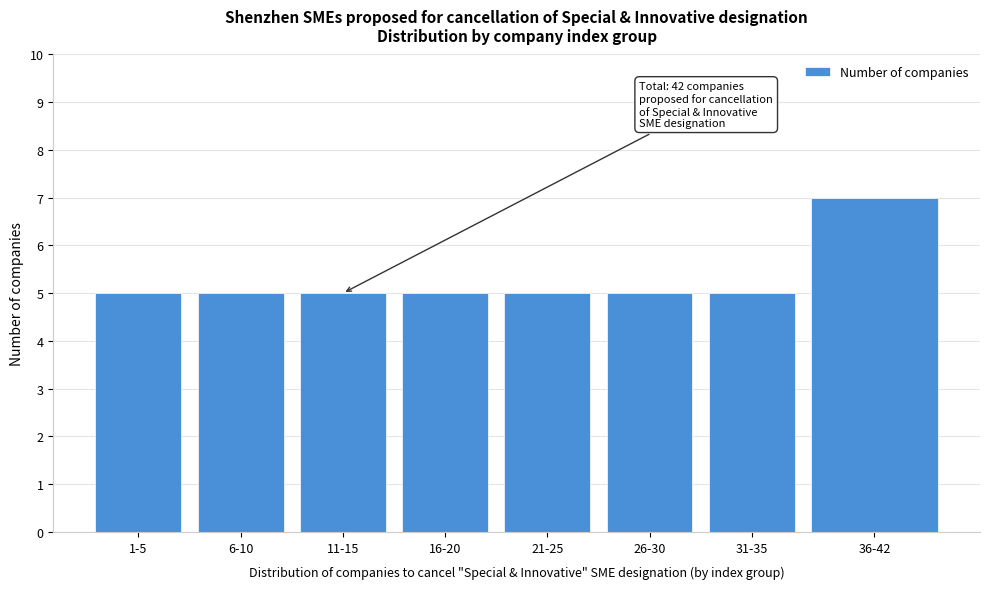

Reading left to right, extract all data points from this chart.

1-5=5	6-10=5	11-15=5	16-20=5	21-25=5	26-30=5	31-35=5	36-42=7